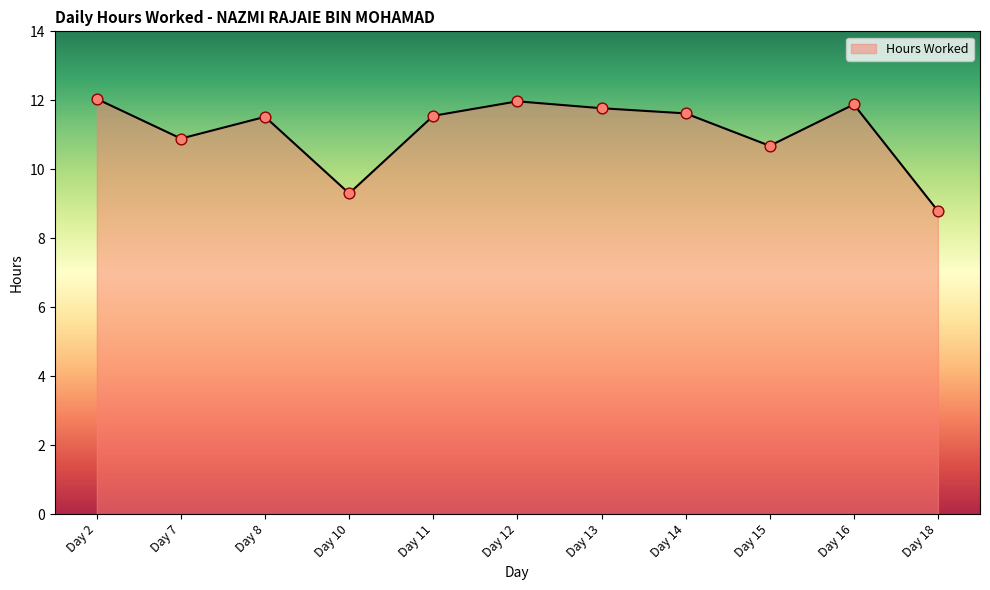

Approximately how many times larger is the value at Day 2 compared to Day 16?

1.0